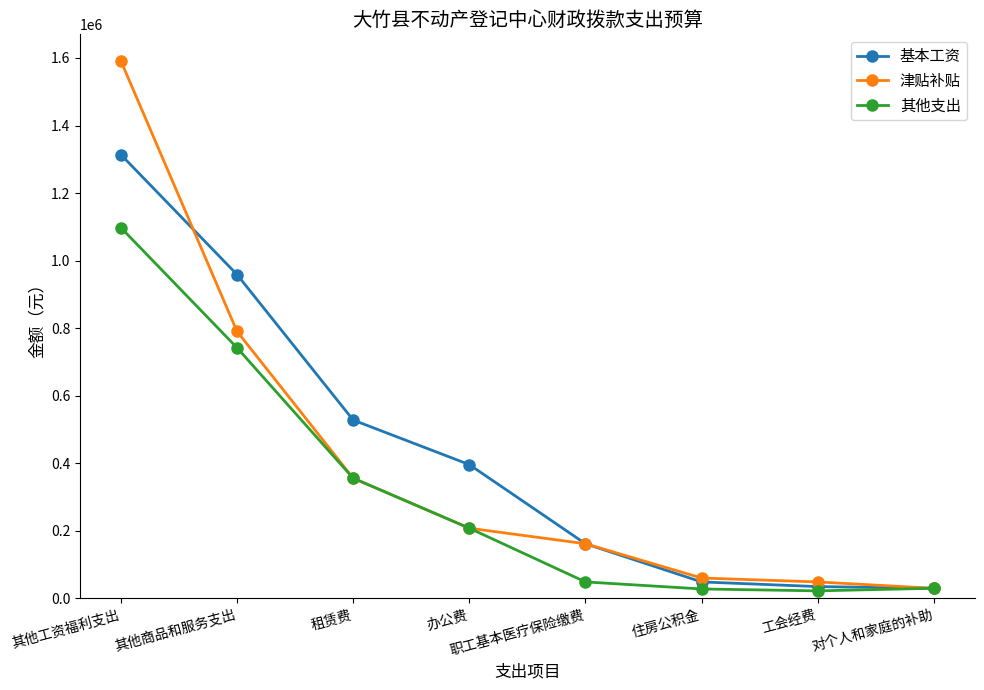

Does the chart display data point markers on the line(s)?

Yes